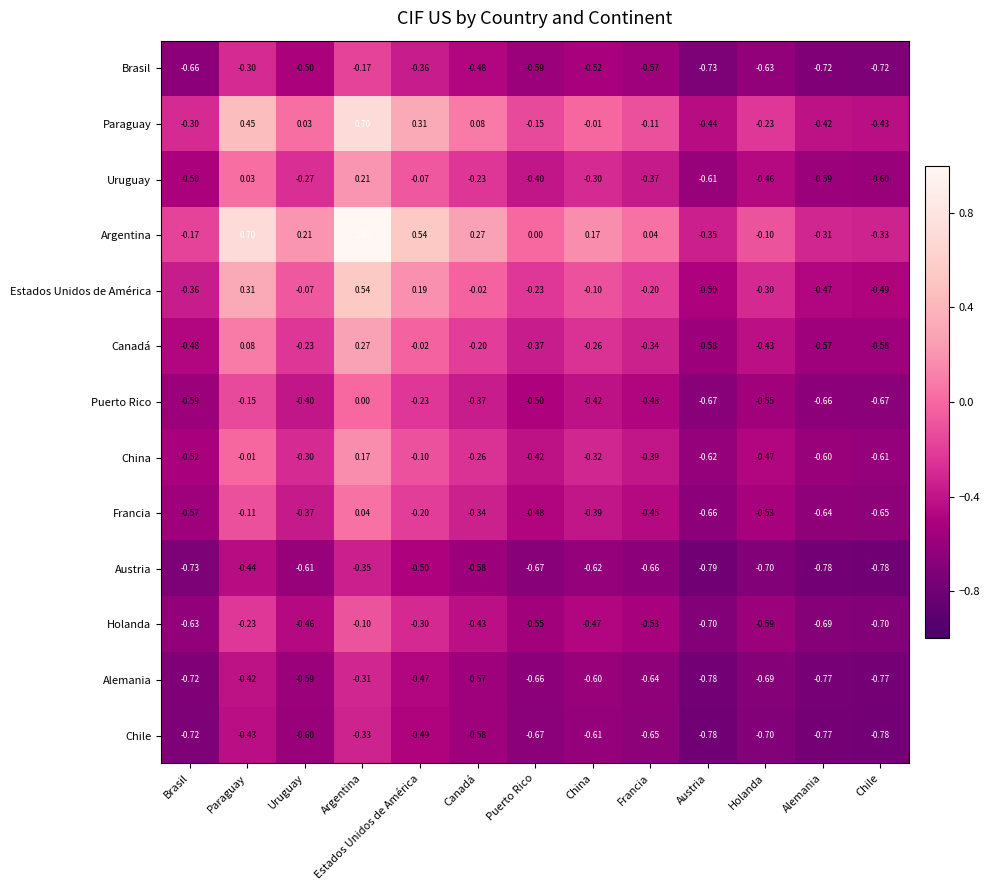

At which label is Uruguay closest to 0?

Paraguay